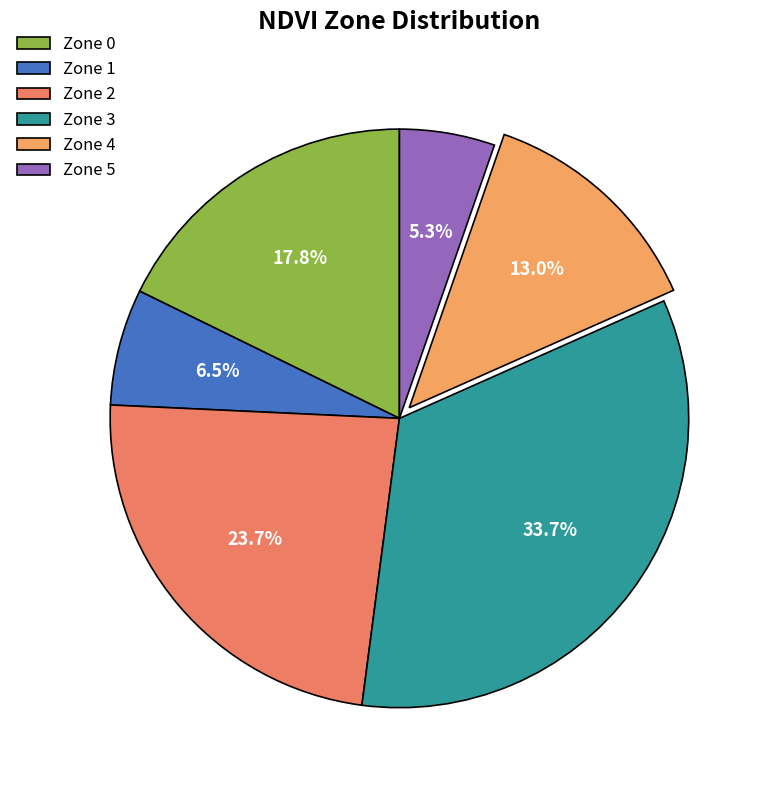

What percentage do Zone 4 and Zone 5 together represent?

18.3%